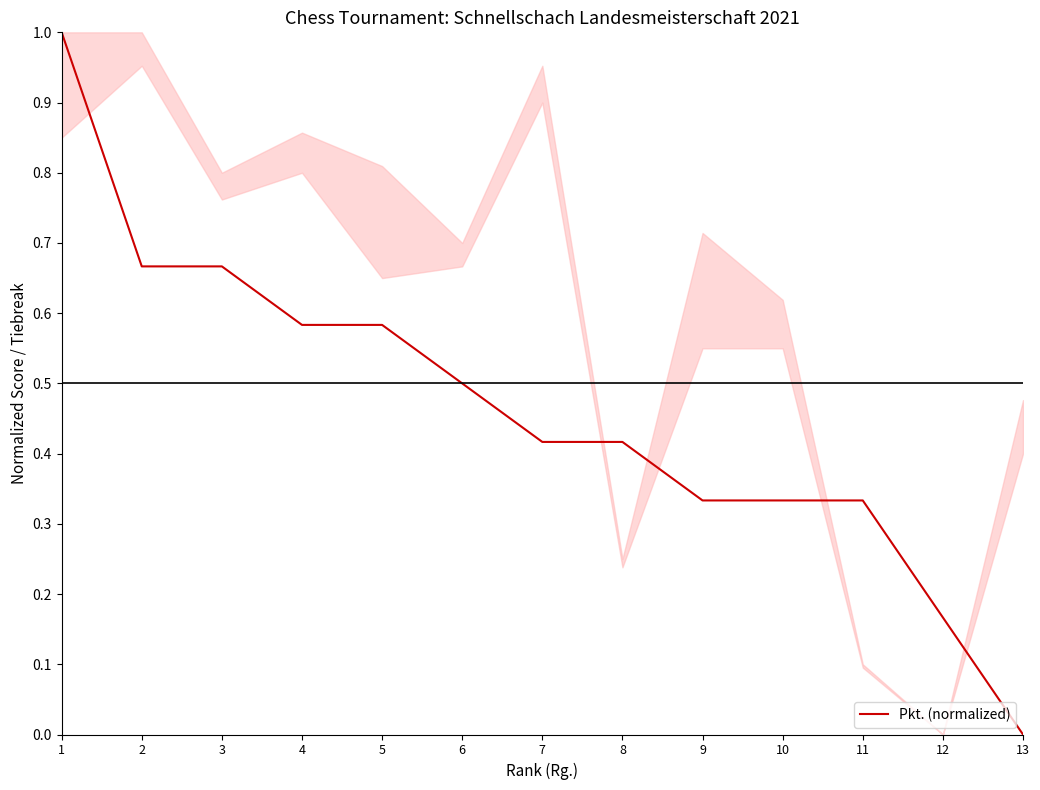

Does the chart have visible grid lines?

No